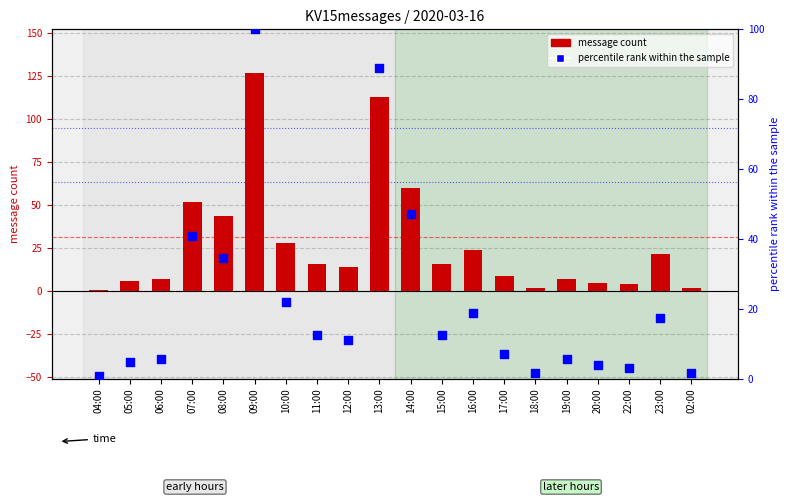

Is the value of percentile rank within sample at 15:00 greater than the value of message count at 05:00?

Yes